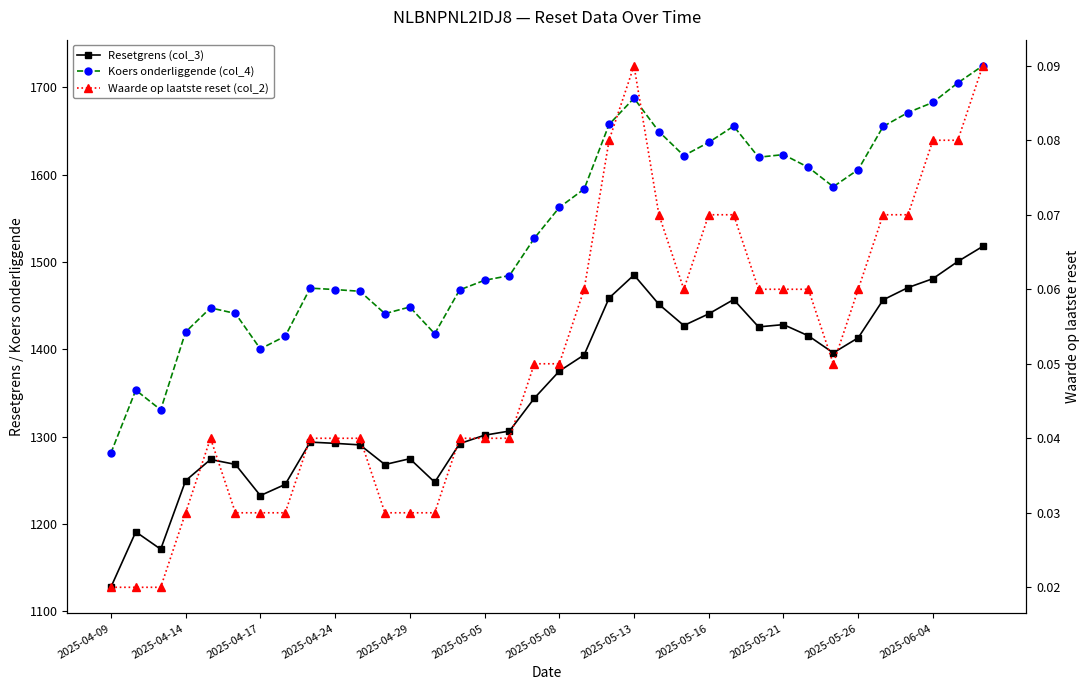

True or false: Waarde op laatste reset (col_2) and Koers onderliggende (col_4) intersect in this chart.

False